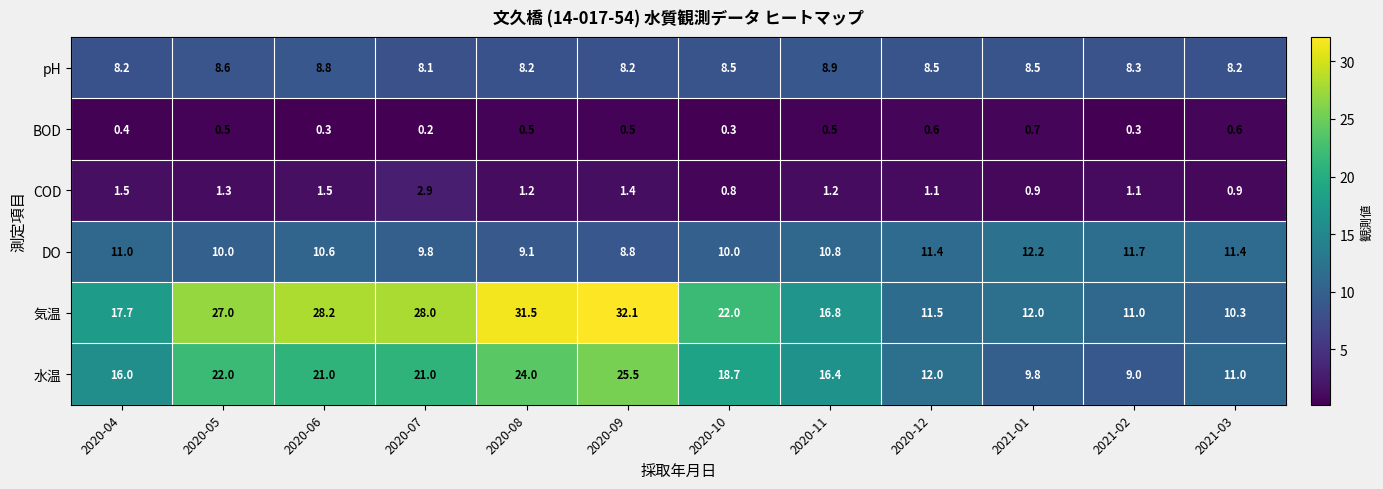

What is the difference between the highest and lowest values at 2020-08?

31.0